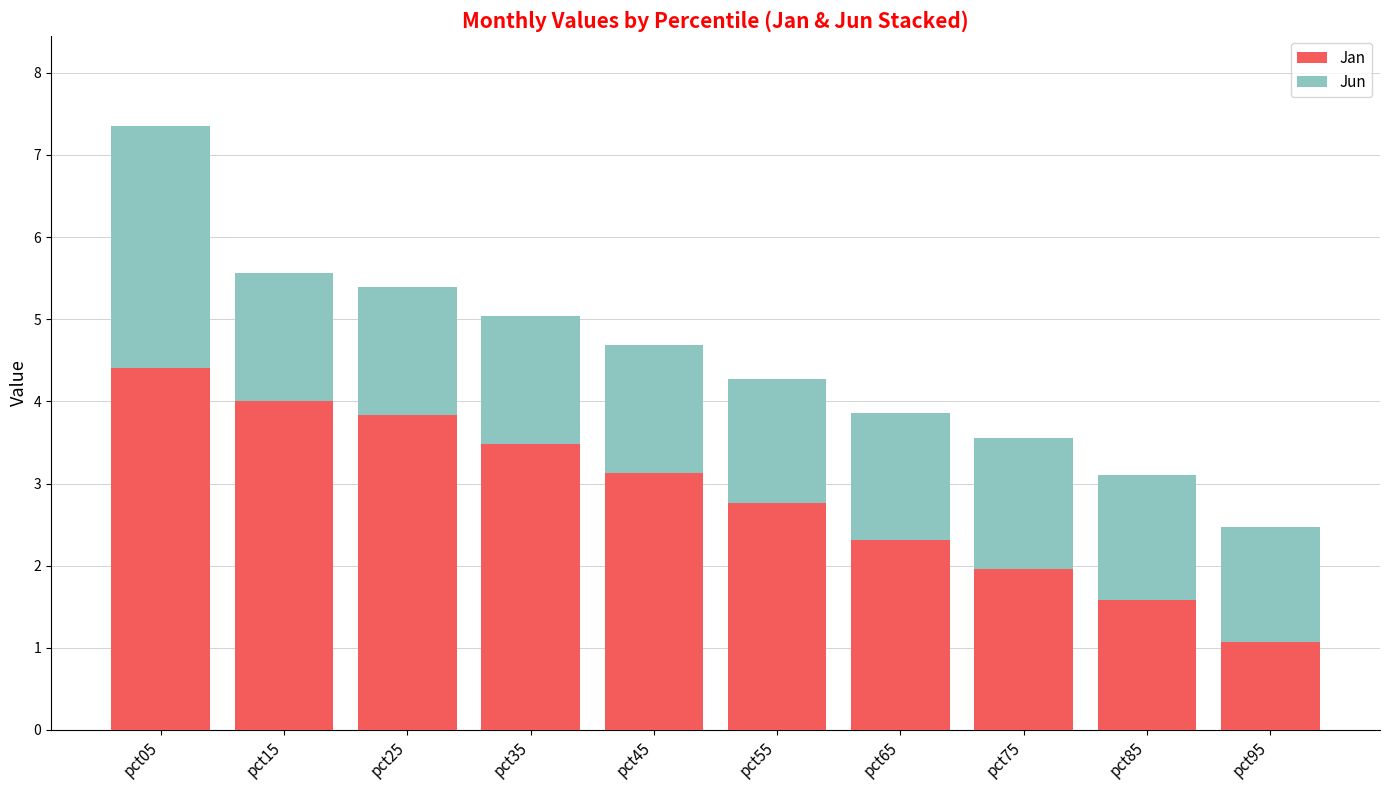

At which label does Jan reach its minimum?

pct95